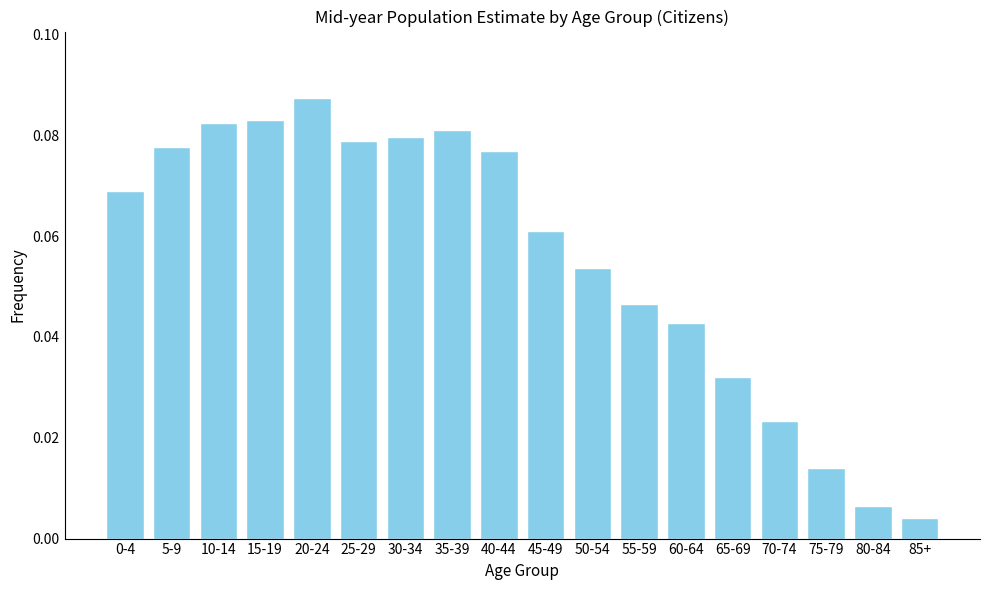

Where is the data nearest to the value 0?

85+